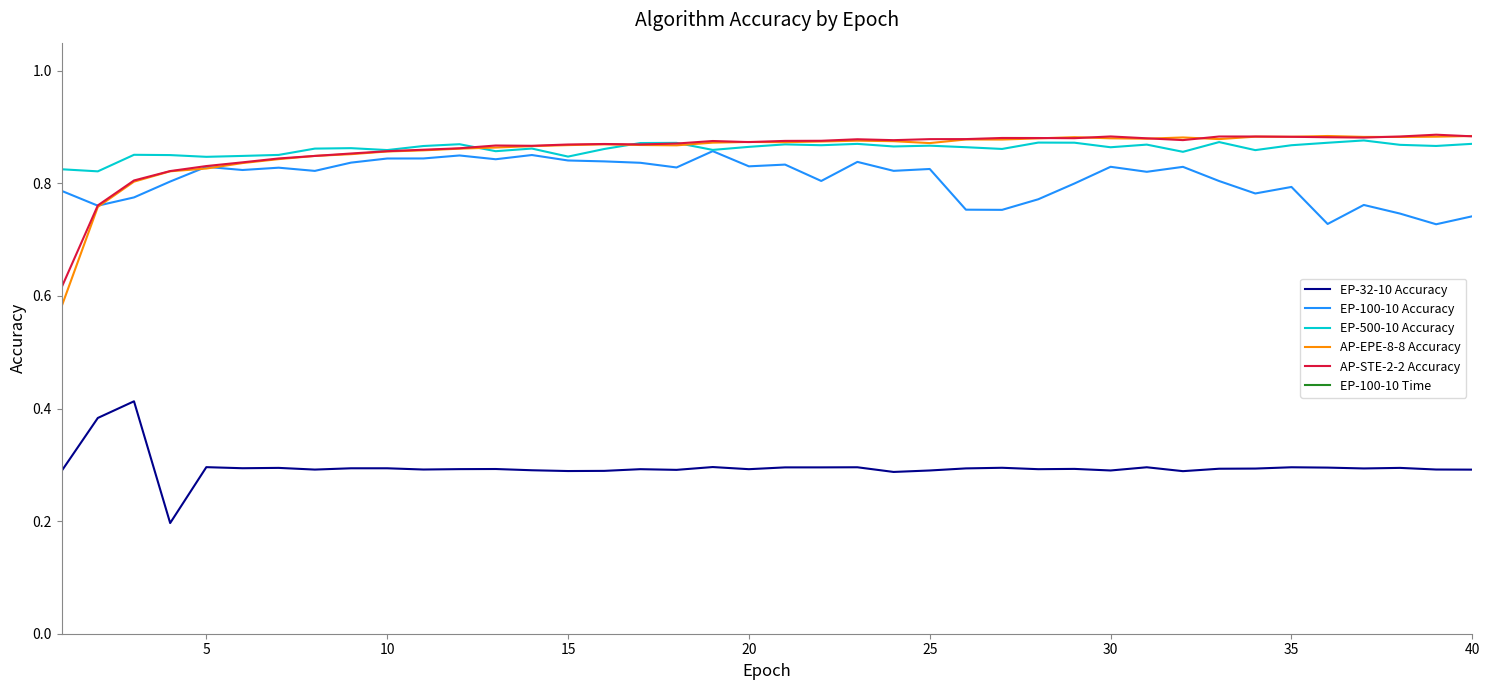

Which series has the largest range (max minus min)?

EP-100-10 Time